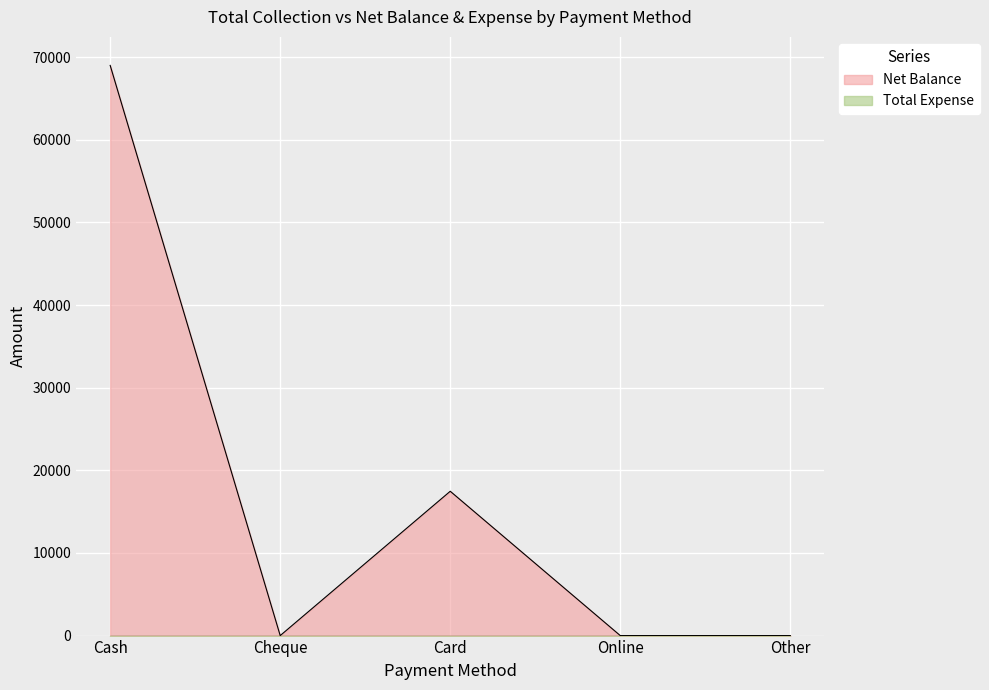

At which category does the data reach its first local peak?

Card